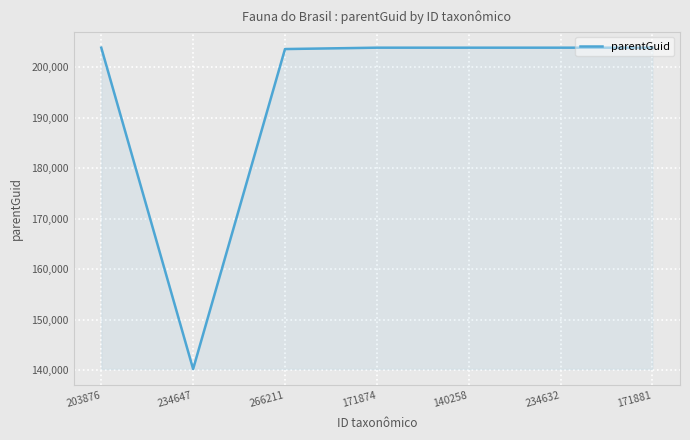

At which category does the chart reach its minimum across all series?

234647